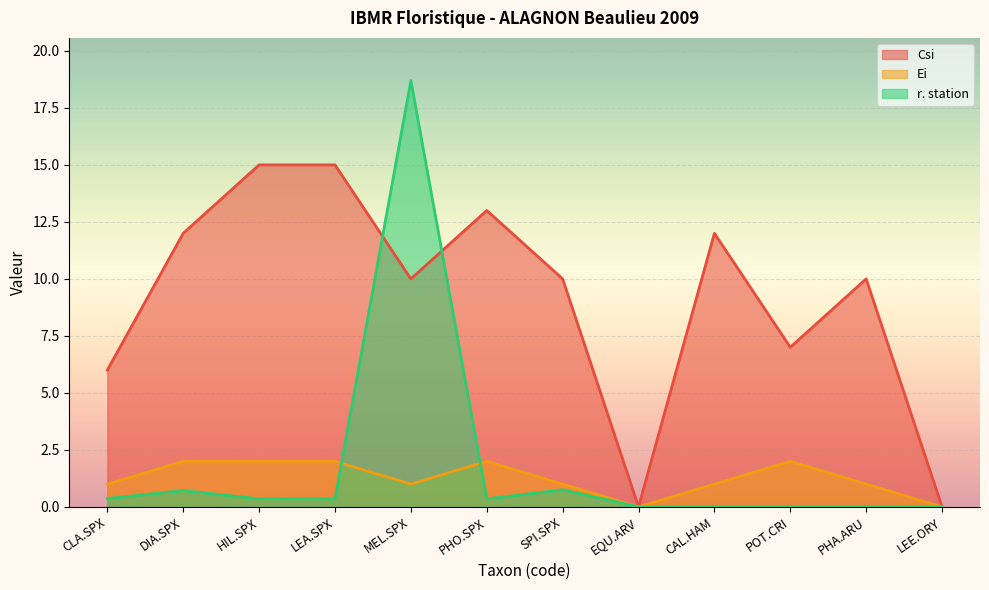

List the series in order of their peak value, highest first.

r. station, Csi, Ei